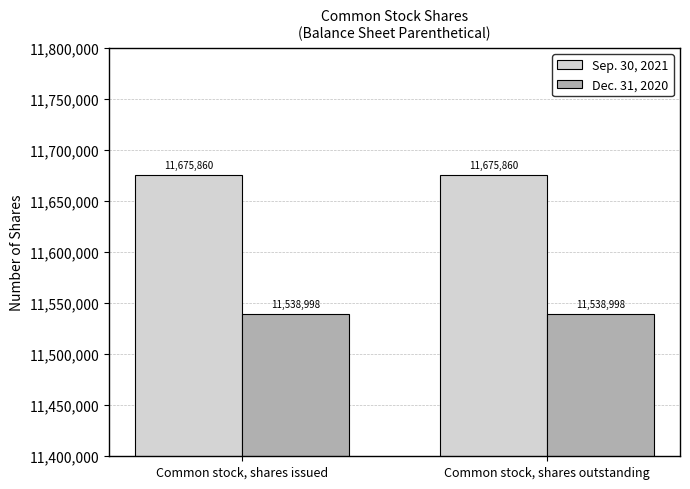

How many groups of bars are there?

2